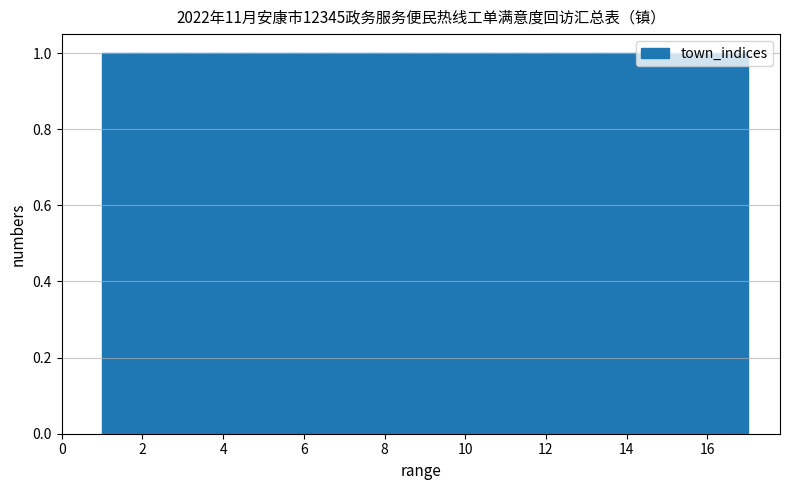

What is the height of the bar covering 7.6 to 8.6 on the x-axis? Neither the bar edges nor the heights are printed on the chart, so give them approximately, as read against the axes.

1